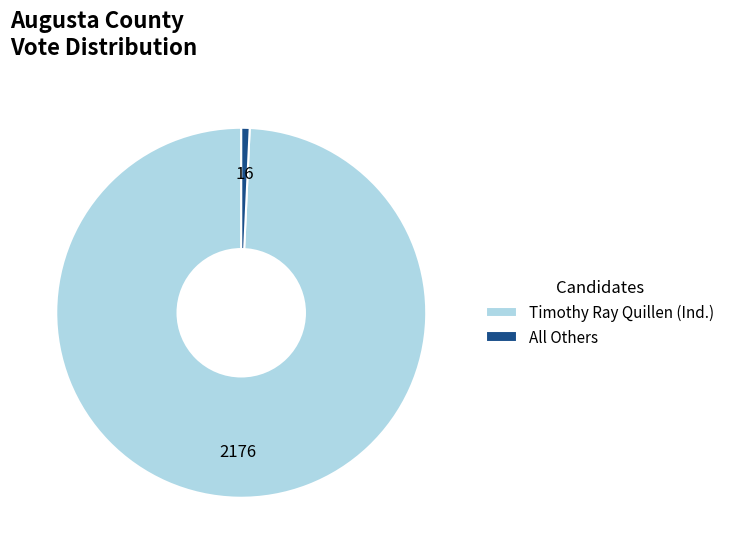

Do All Others and Timothy Ray Quillen (Ind.) together represent more than half of the pie?

Yes